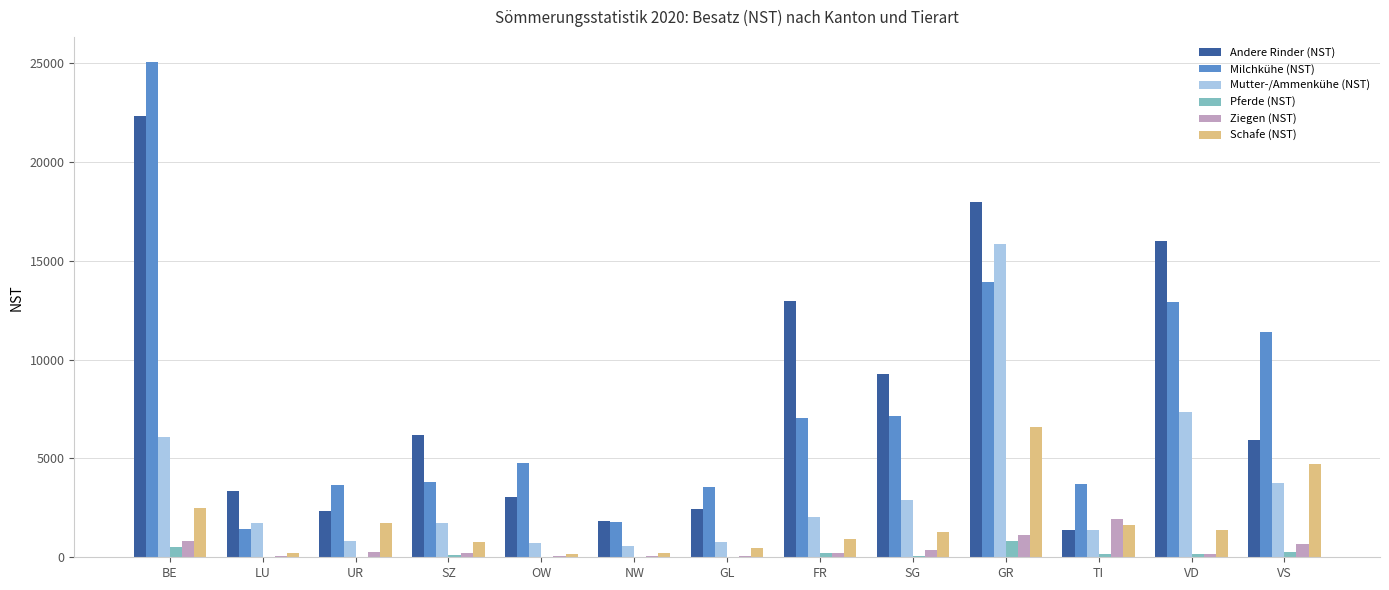

Is the value of Schafe (NST) at GR greater than the value of Milchkühe (NST) at VS?

No